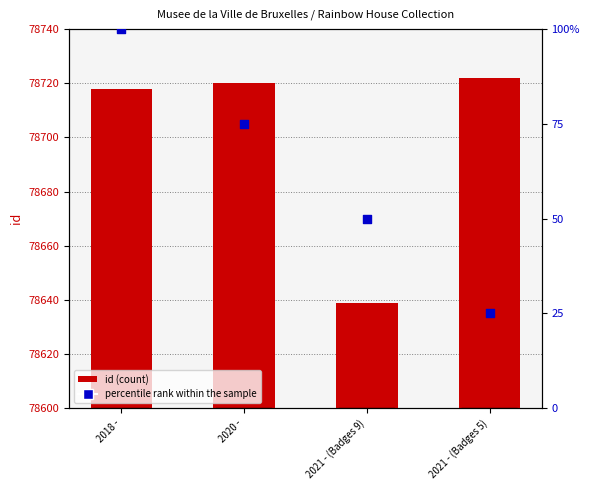

Is the value of percentile rank within the sample at 2021 - (Badges 5) greater than the value of id at 2021 - (Badges 5)?

No